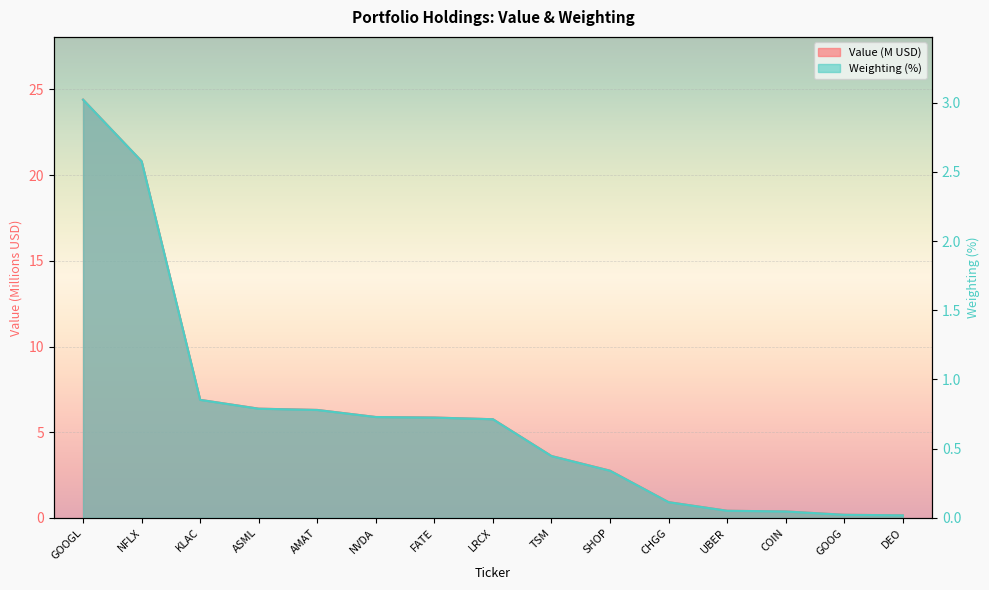

Rank the series at AMAT from highest to lowest value.

Value, Weighting